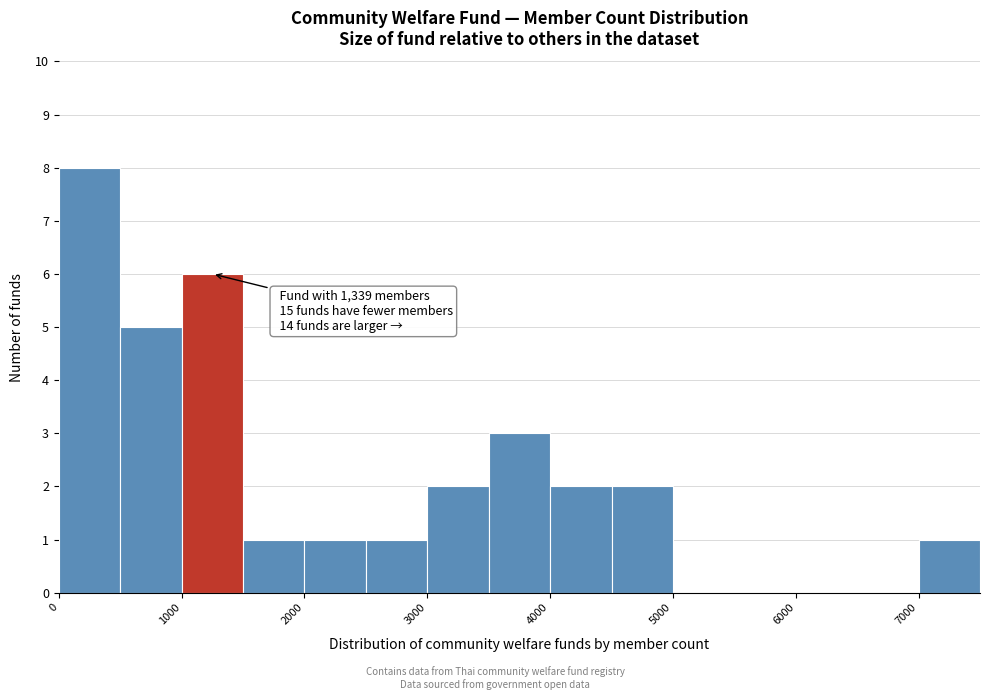

Which range on the x-axis has the tallest bar?

0 to 500